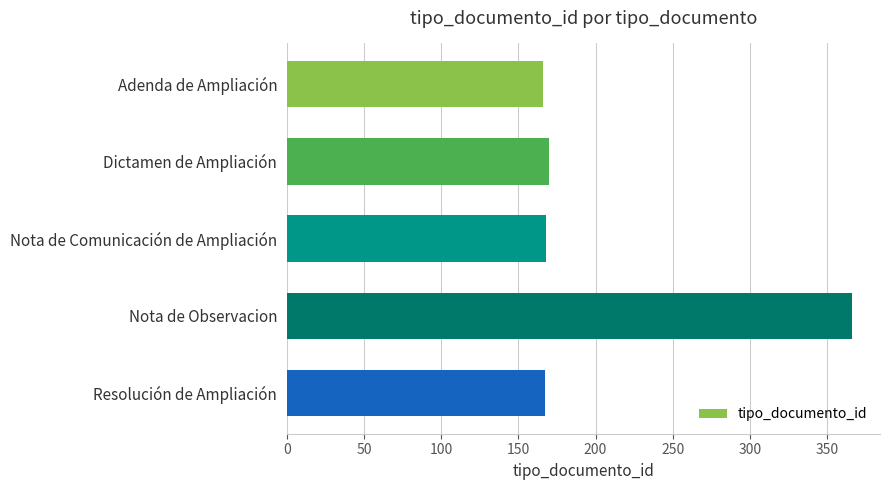

Is it true that the value at Adenda de Ampliación is 293?

False